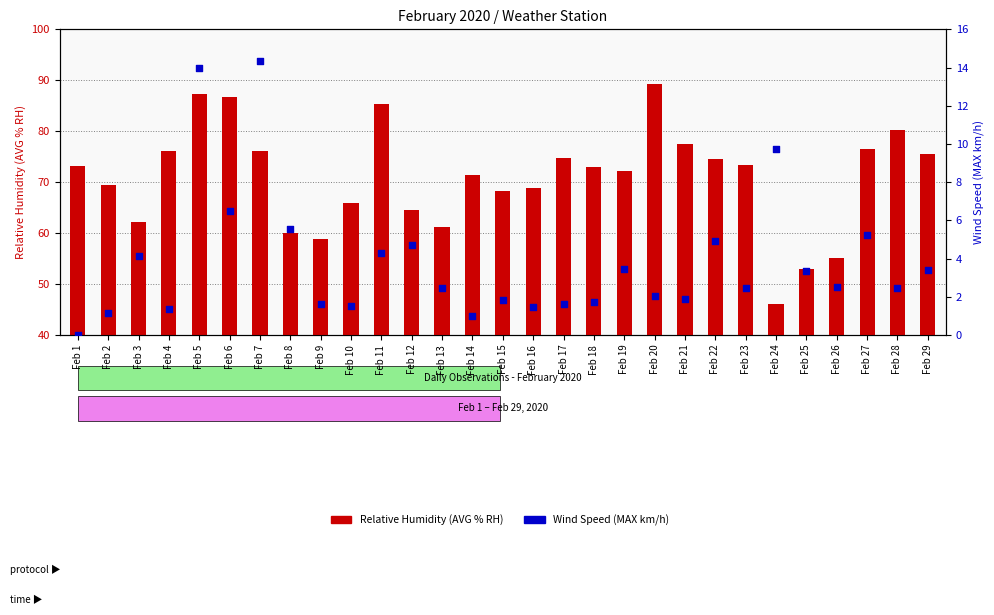

At which category is the sum across all series the highest?

Feb 5